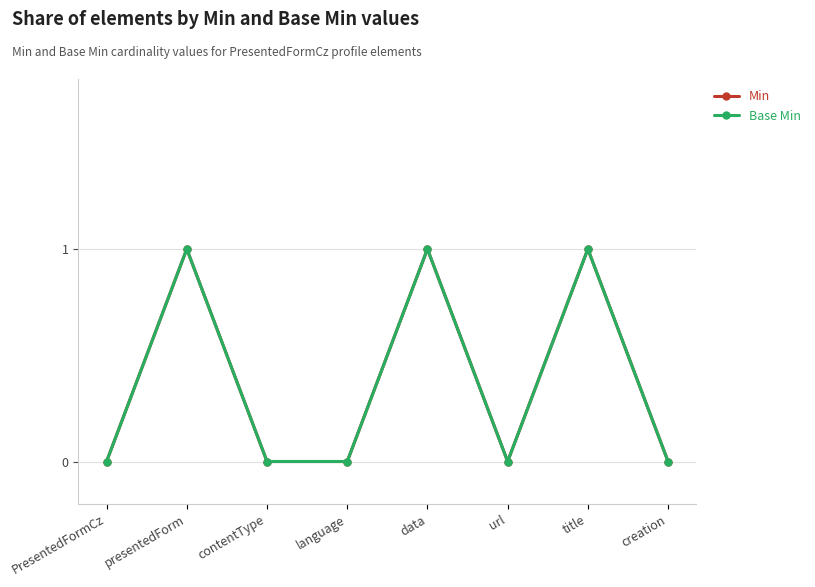

True or false: Base Min and Min cross at least once.

False